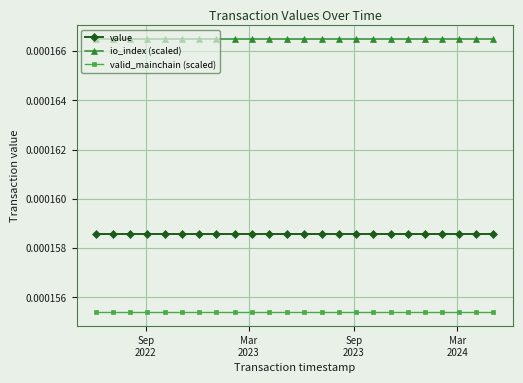

True or false: valid_mainchain (scaled) and value cross at least once.

False